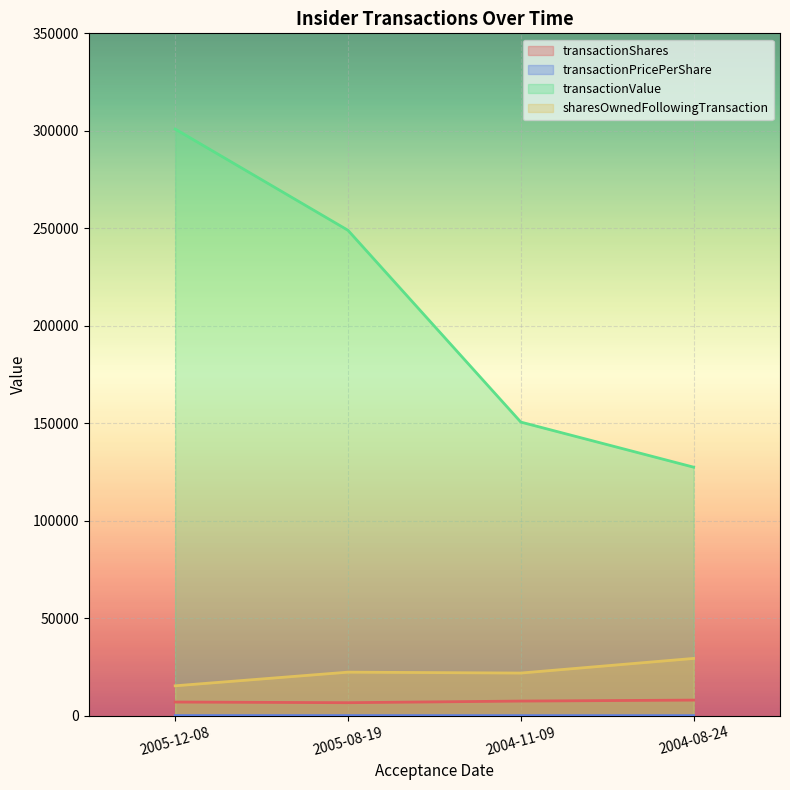

How many series are shown in this chart?

4